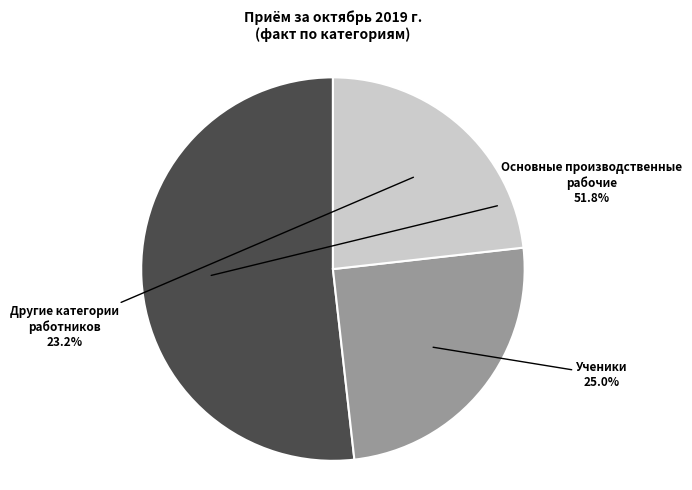

Which has a higher value, Основные производственные рабочие or Ученики?

Основные производственные рабочие